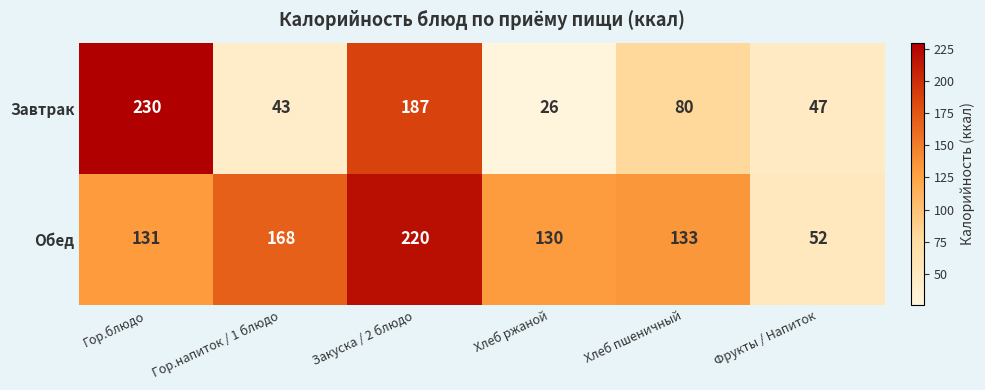

List the labels in order of Завтрак value, smallest first.

Хлеб ржаной, Гор.напиток / 1 блюдо, Фрукты / Напиток, Хлеб пшеничный, Закуска / 2 блюдо, Гор.блюдо